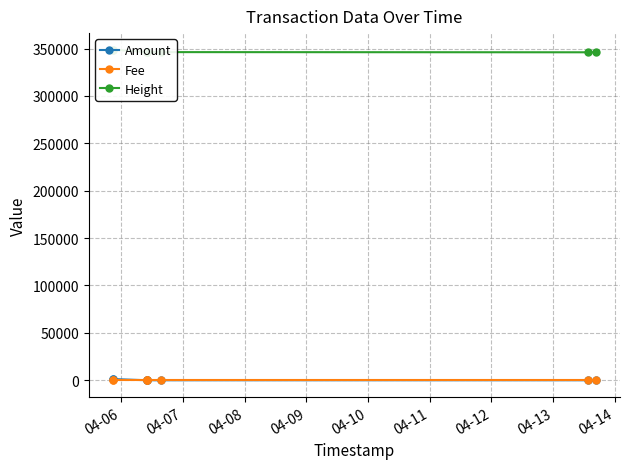

What is the maximum value for Fee?

1